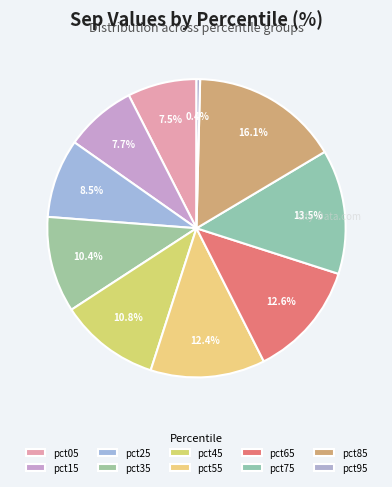

Is it true that pct55 is 26% of the pie?

False